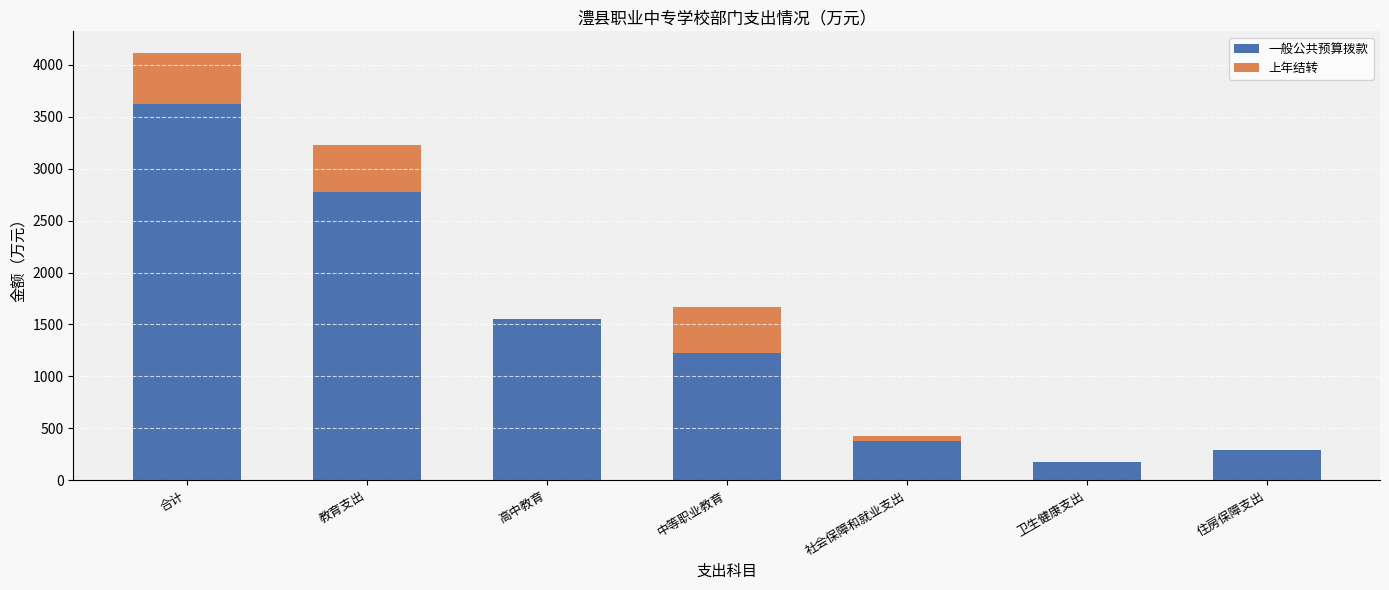

How many data points in 一般公共预算拨款 are above 1222?

4